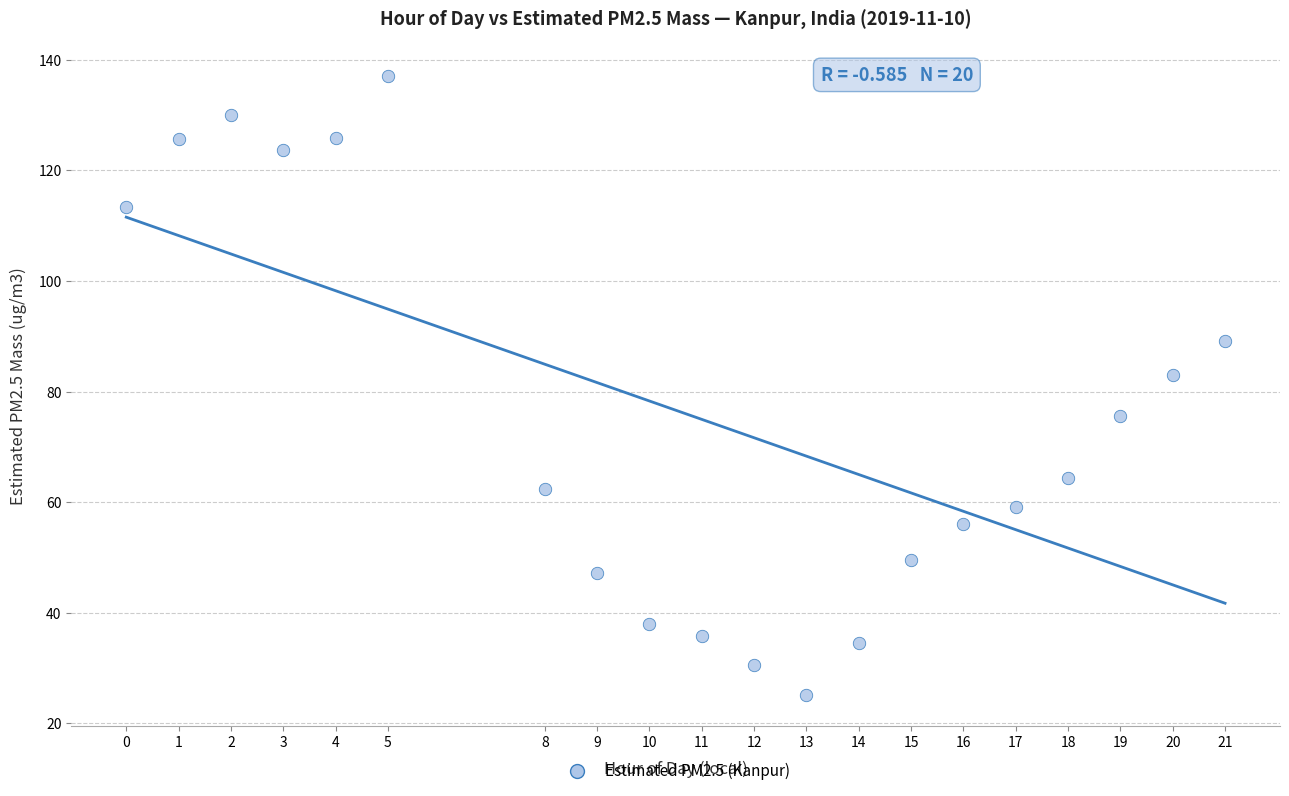

What is the range of Y values (max minus min)?

111.9